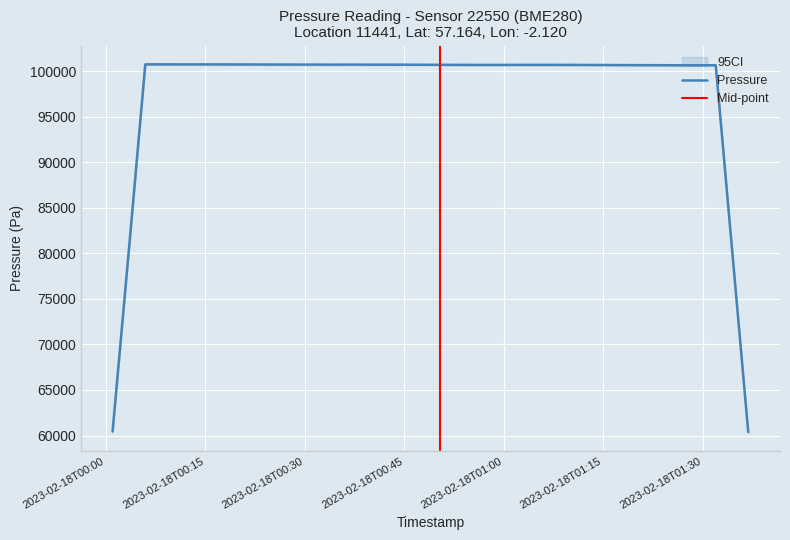

What position from the right is 2023-02-18T01:09:55?

12